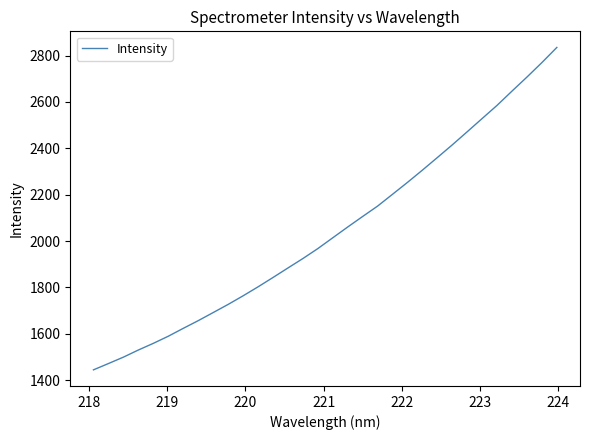

Reading left to right, what are all the values shown in this chart?

1444.3	1471.4	1499.1	1529.8	1558.6	1589.3	1623.3	1656.4	1691.4	1726.5	1763.6	1802.4	1842.7	1883.8	1924.5	1967.5	2014.1	2060.6	2106.1	2150.9	2201.9	2253.2	2306.1	2360.4	2415.1	2471.7	2528.8	2585.7	2647.2	2707.7	2770.1	2835.3